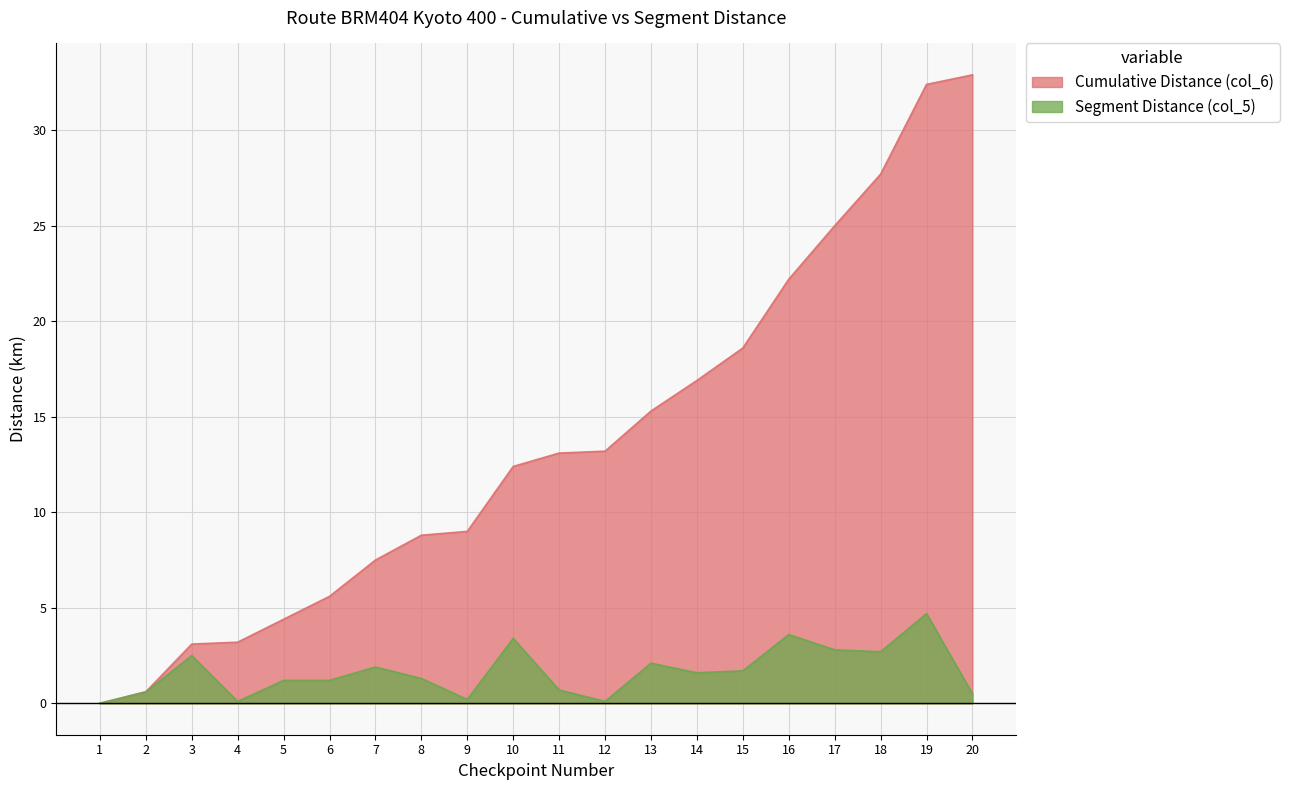

What is the value of the Segment Distance (col_5) point at the 19th from the left?

4.7